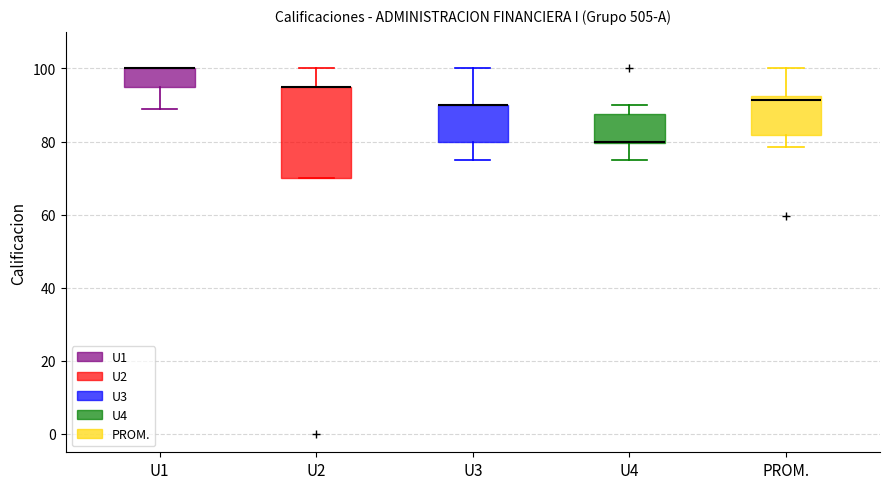

Which box is the tallest, from its lower edge to its upper edge?

U2